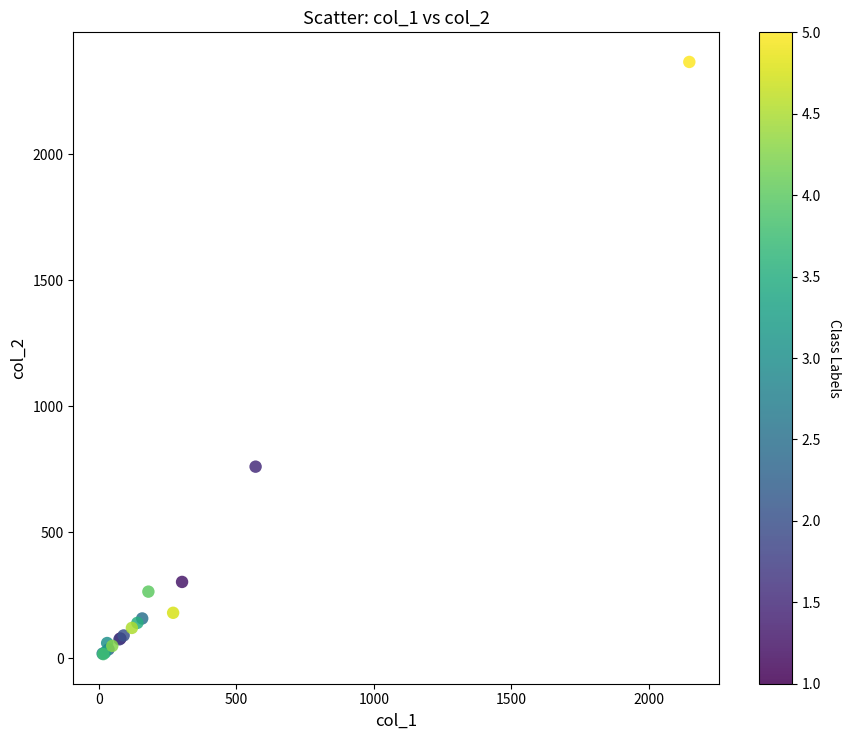

What Y value in the scatter plot is closest to 1191?

760.0